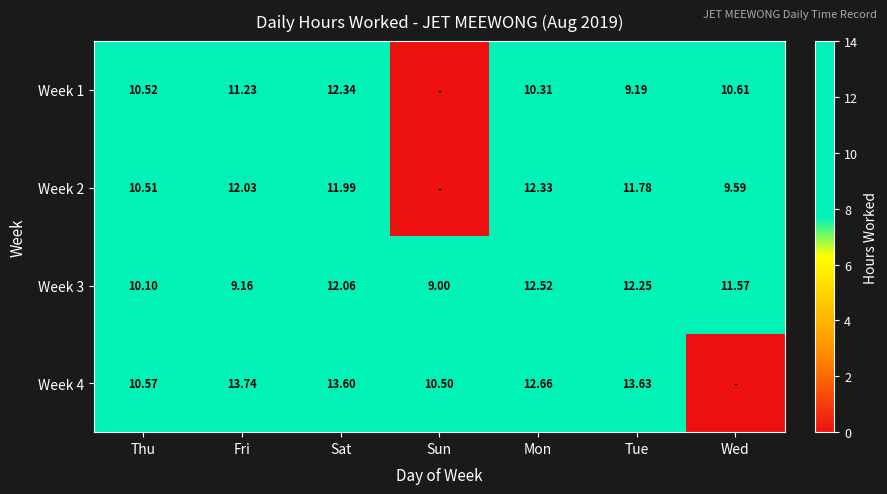

List the labels in order of Week 3 value, smallest first.

Sun, Fri, Thu, Wed, Sat, Tue, Mon